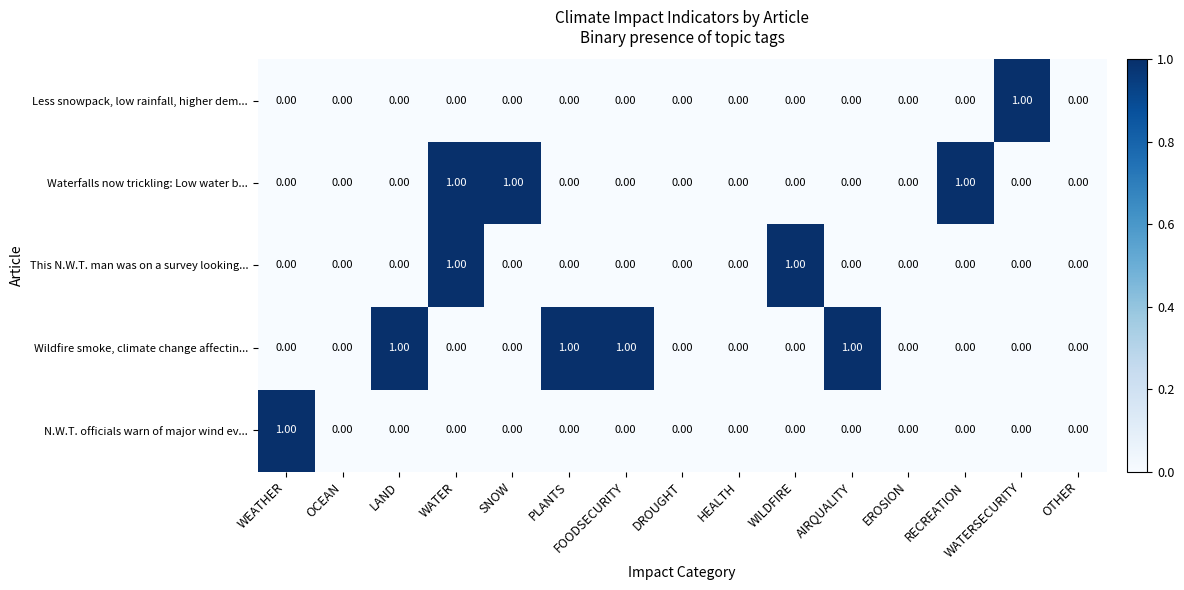

Between DROUGHT and WILDFIRE, which series saw the biggest shift?

This N.W.T. man was on a survey looking...